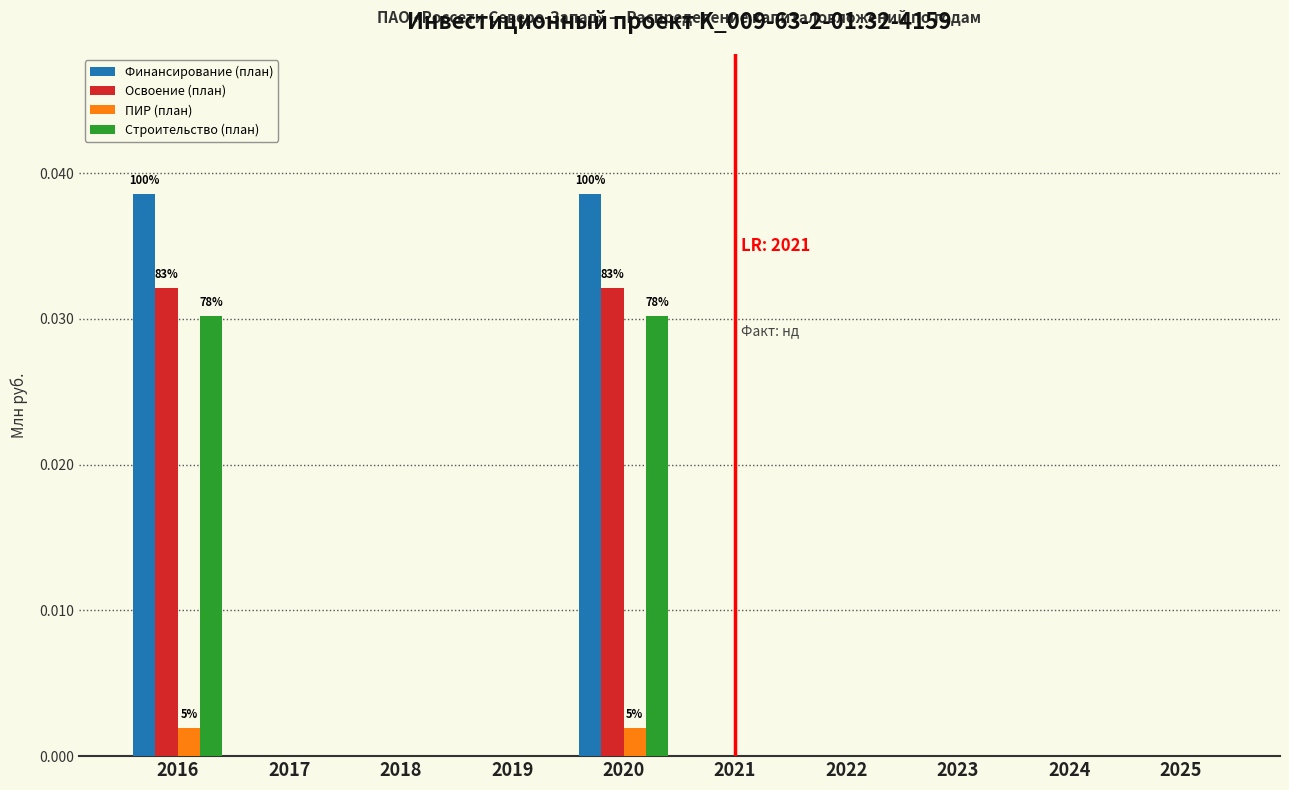

Is the value of ПИР (план) at 2020 greater than the value of Строительство (план) at 2020?

No